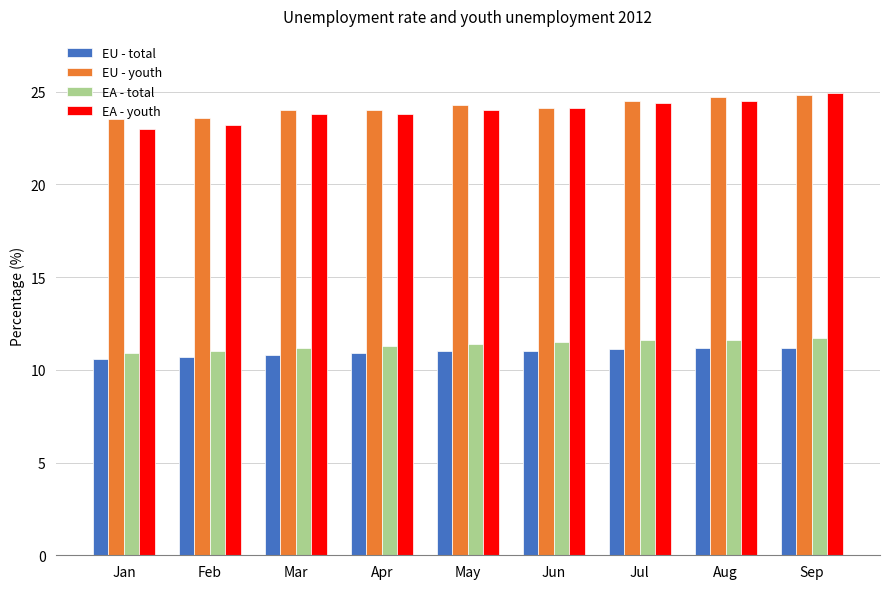

Is the value of EU - total at Feb greater than the value of EU - youth at May?

No